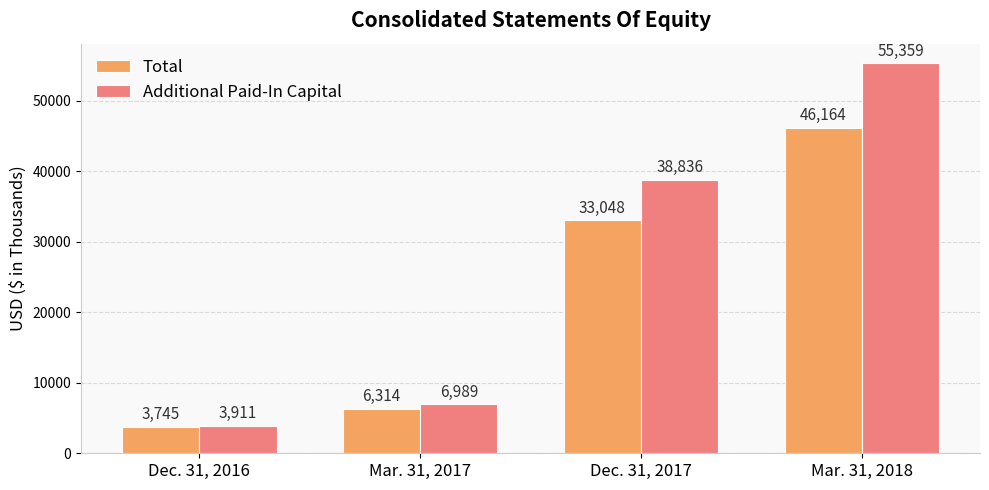

Which series has the largest total across all categories?

Additional Paid-In Capital